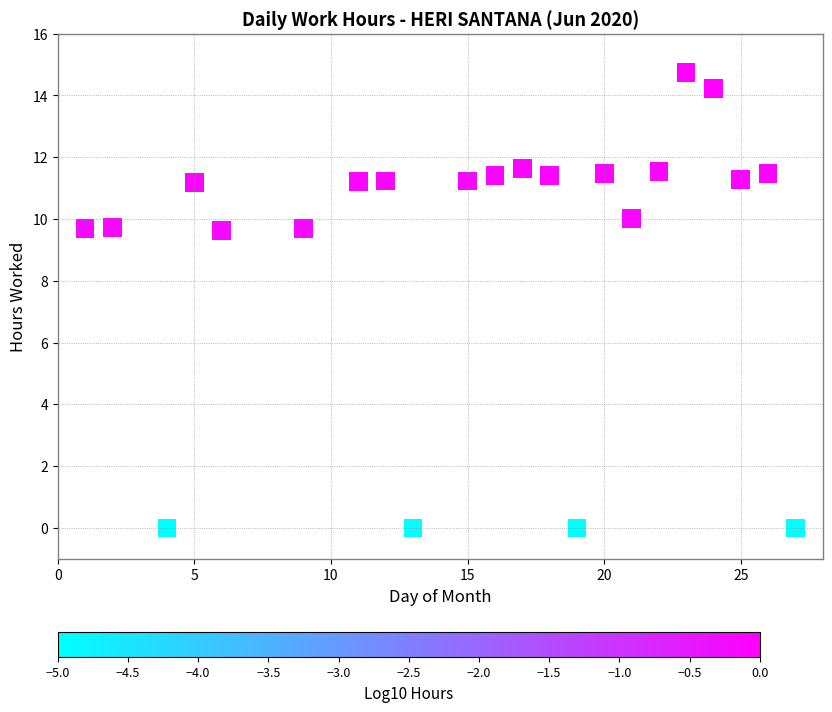

What is the range of Y values (max minus min)?

14.7